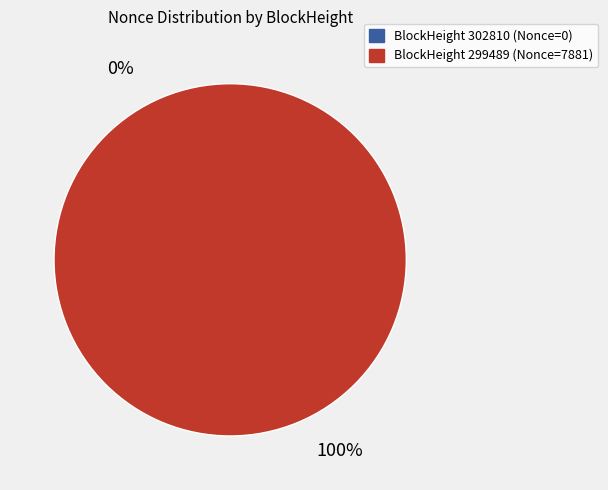

How many slices are in this pie chart?

2